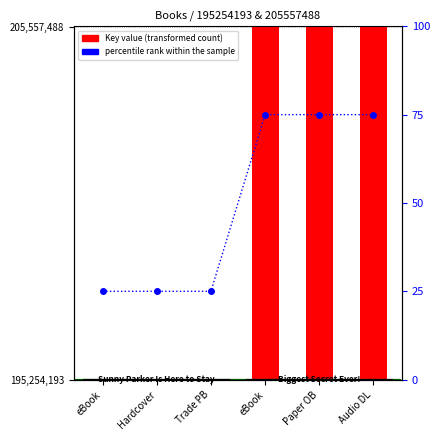

Reading right to left, extract all data points from this chart.

Key value: 10303395	10303395	10303395	100	100	100
percentile rank within the sample: 75	75	75	25	25	25